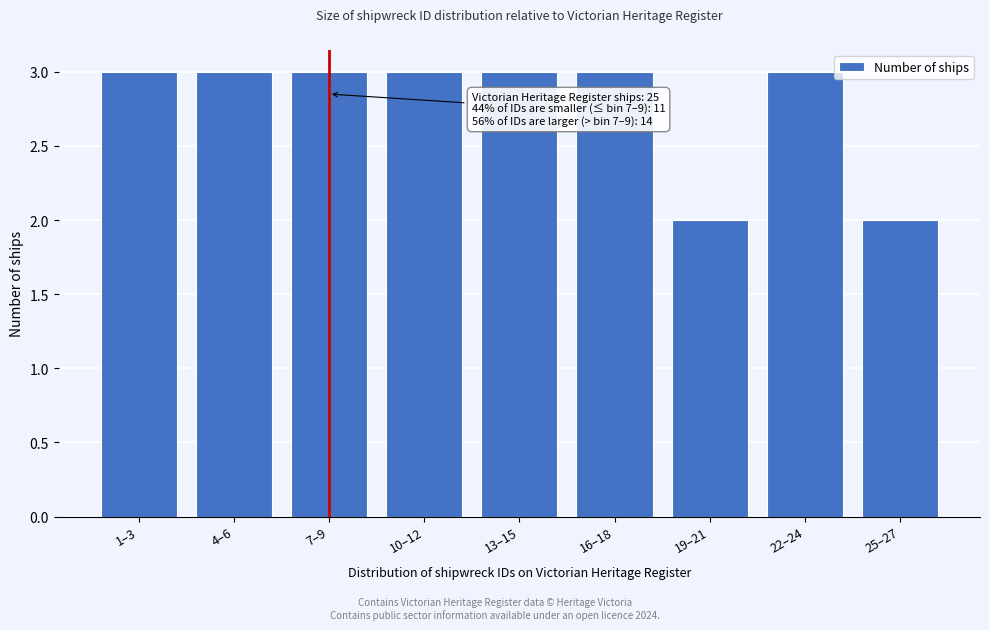

Reading left to right, what are all the values shown in this chart?

3	3	3	3	3	3	2	3	2